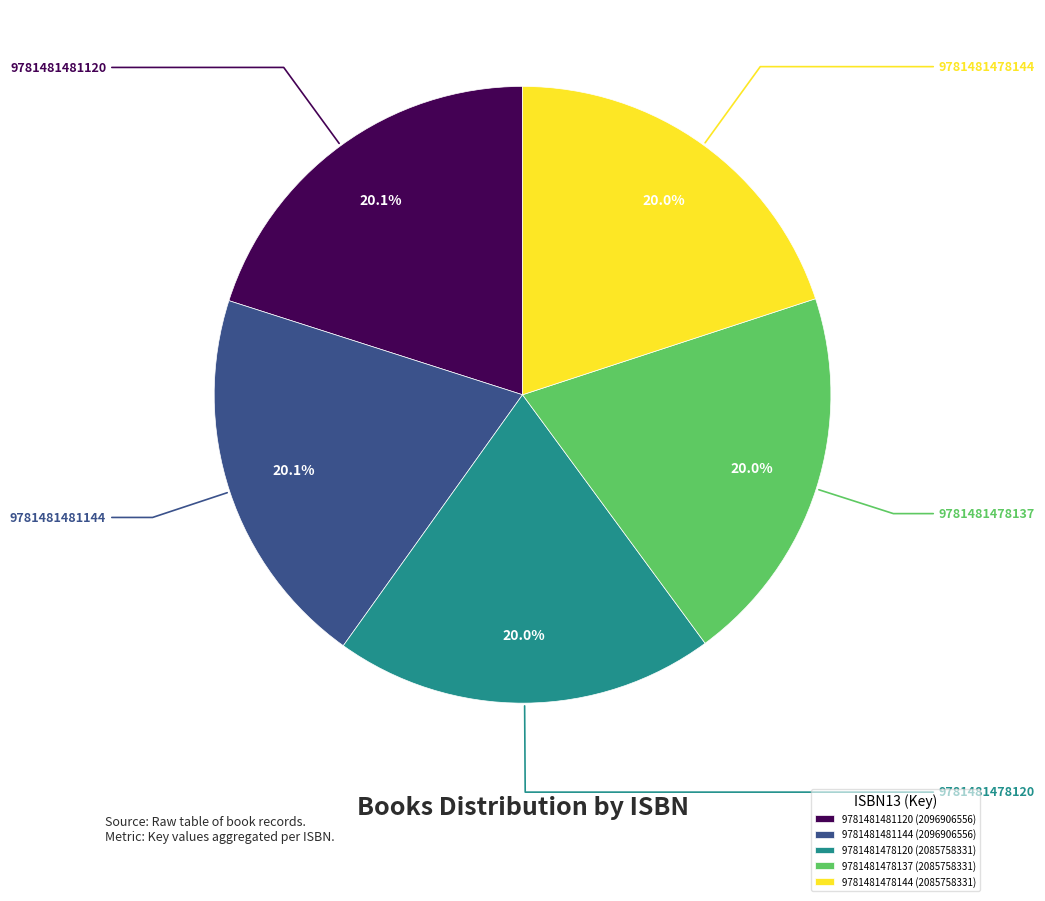

What portion of the pie excludes 9781481478120 (2085758331)?

80.0%